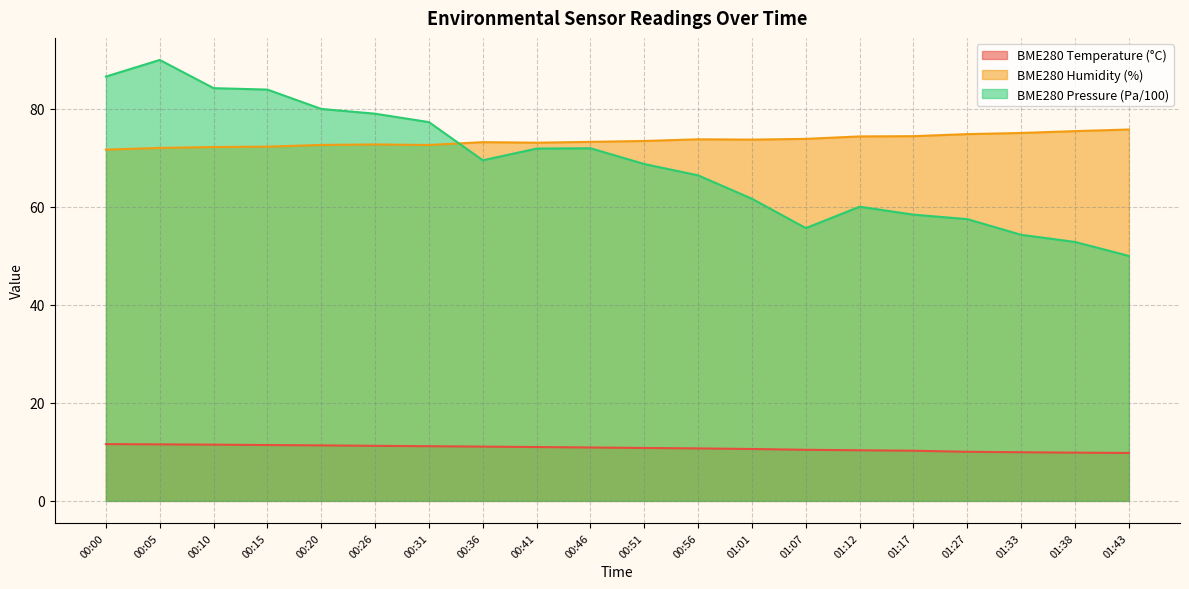

True or false: BME280_pressure_norm has a value of 114.9 at 00:41.

False